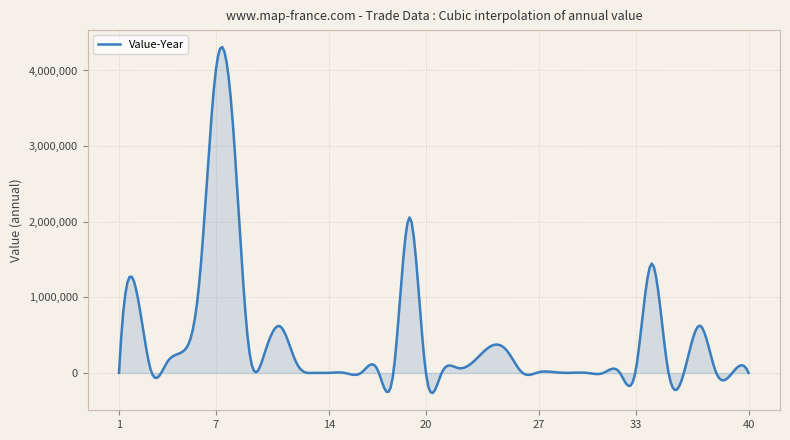

What is the minimum value shown in the chart?

-264502.3